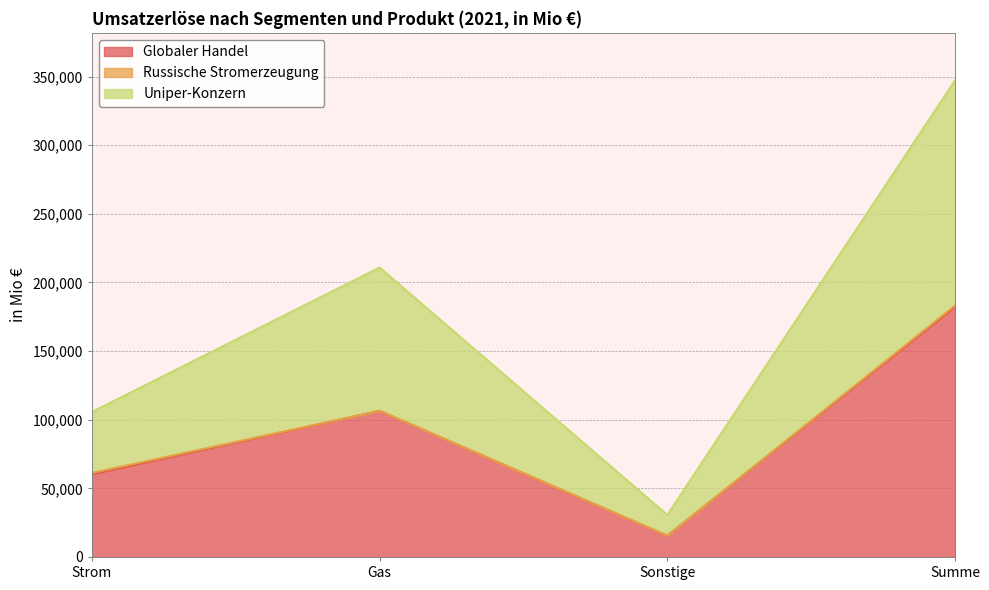

Does the chart display data point markers on the line(s)?

No